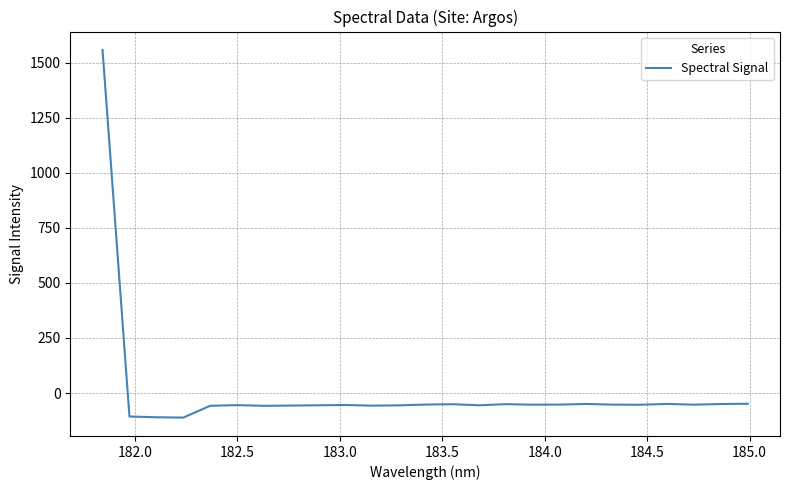

What is the greatest value displayed?

1557.2